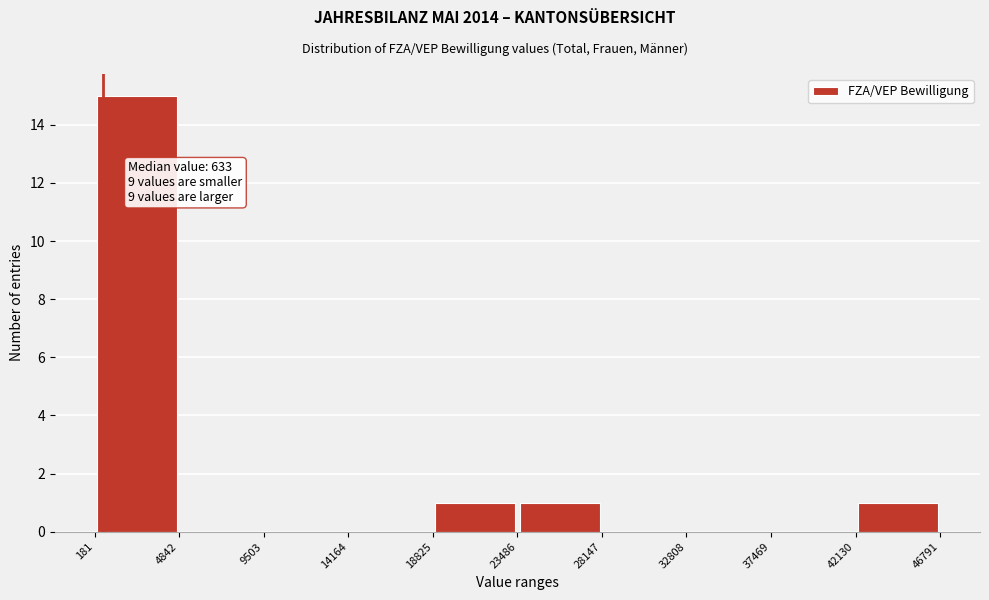

Over which range of the x-axis is the bar tallest?

181 to 4842